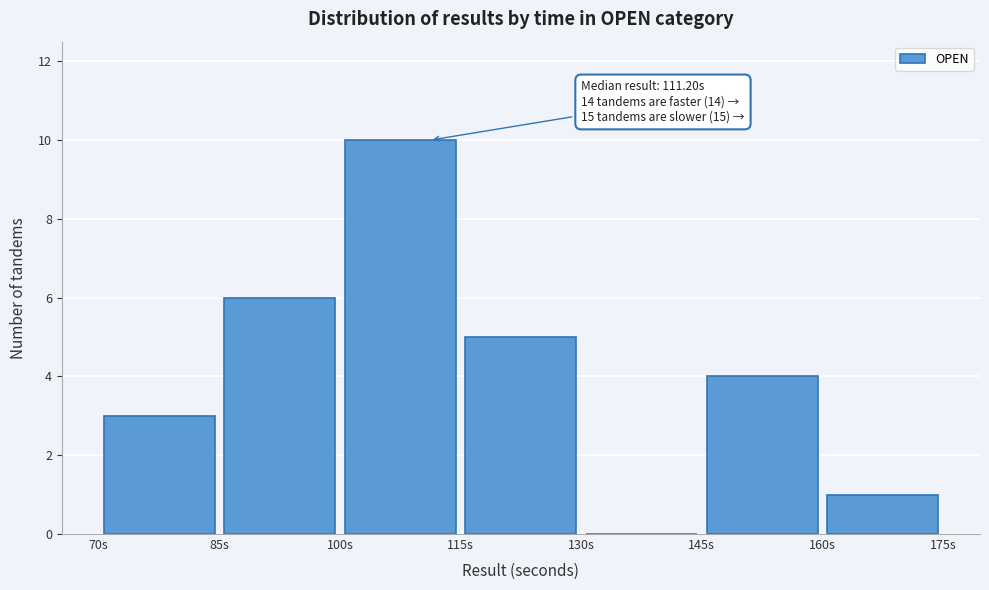

Which range on the x-axis has the tallest bar?

100 to 115